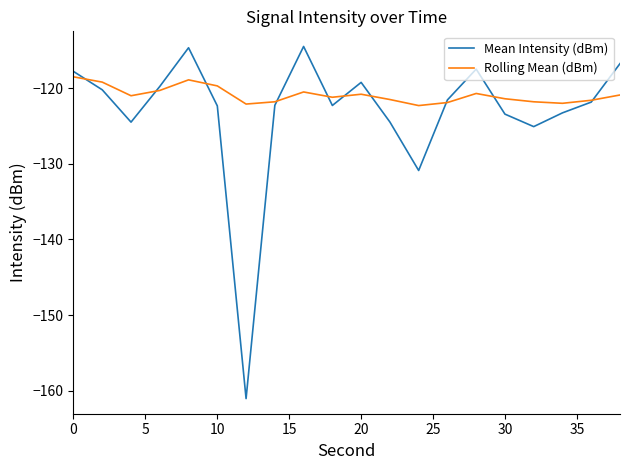

List the series in order of their peak value, lowest first.

Rolling Mean (dBm), Mean Intensity (dBm)